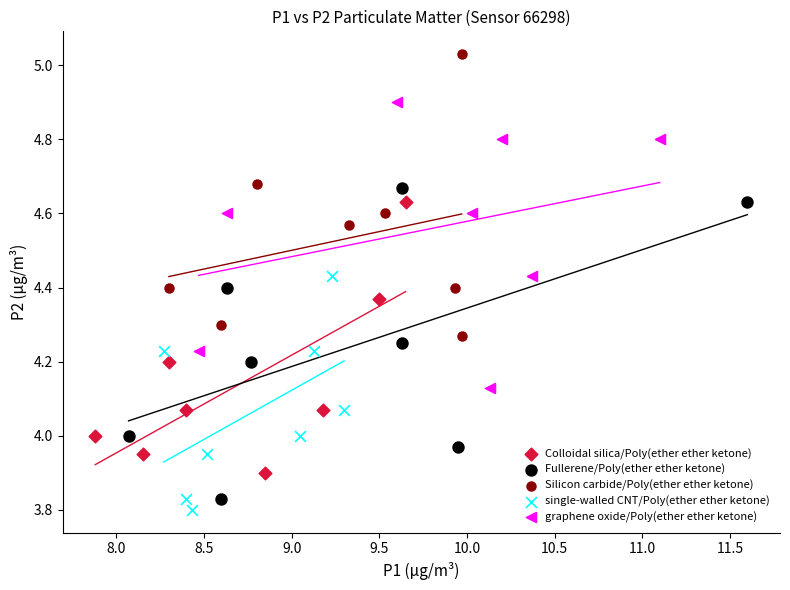

Which series contains the highest Y value?

Silicon carbide/Poly(ether ether ketone)